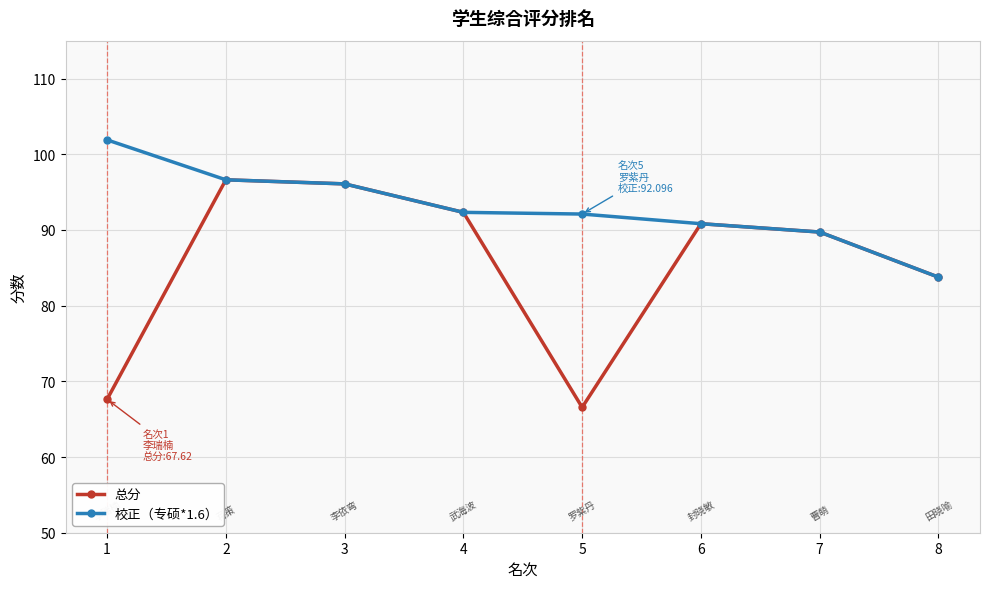

What is the difference between the 校正（专硕*1.6） values at 3 and 5?

4.0